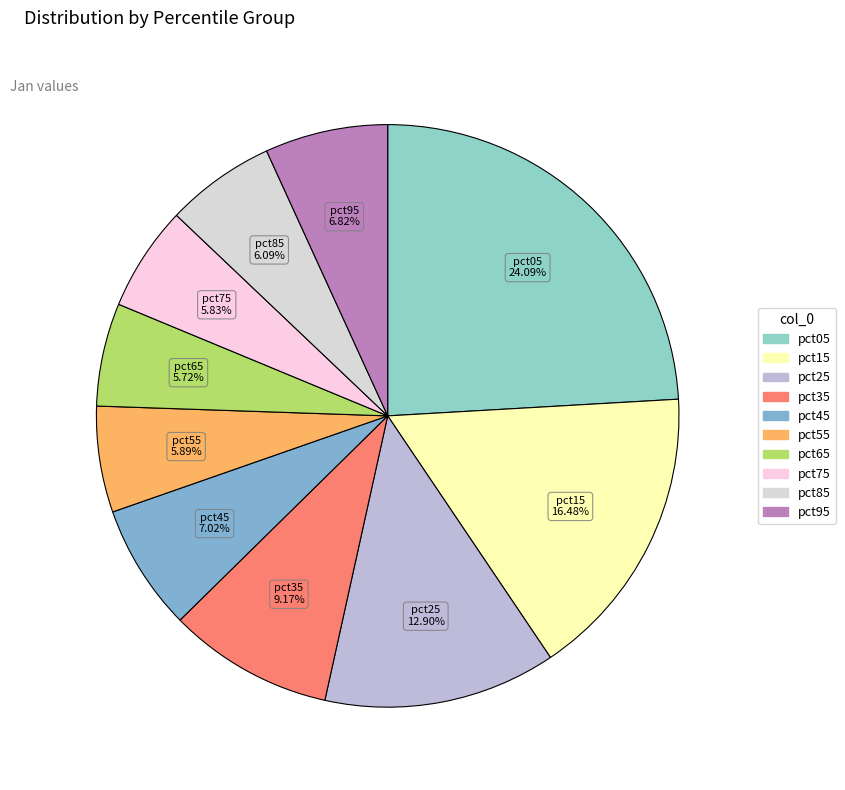

True or false: pct15 accounts for 27% of the total.

False